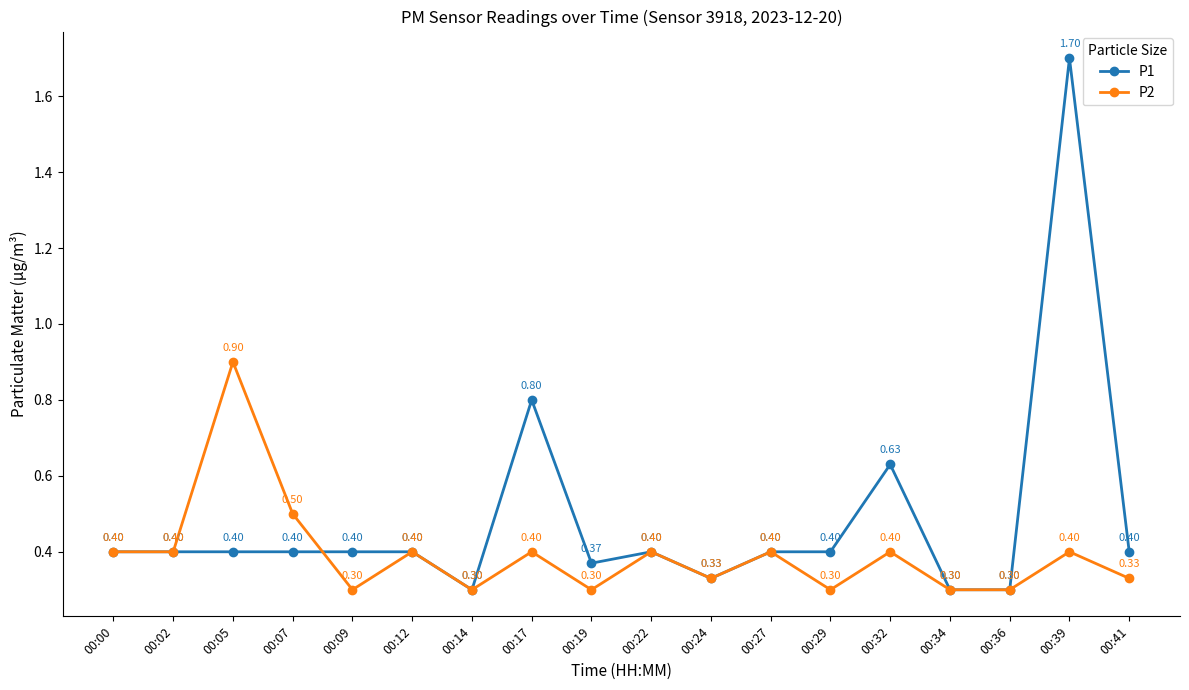

Rank the series by their maximum value, from highest to lowest.

P1, P2